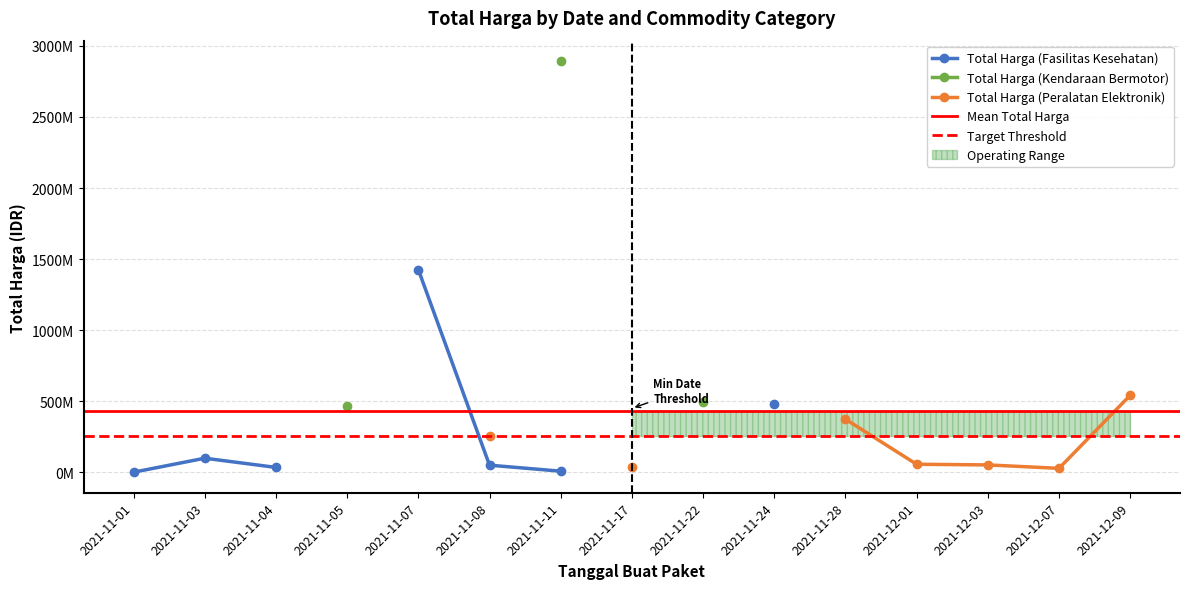

After their last crossing, which series has the higher values: Total Harga (Kendaraan Bermotor) or Total Harga (Peralatan Elektronik)?

Total Harga (Kendaraan Bermotor)